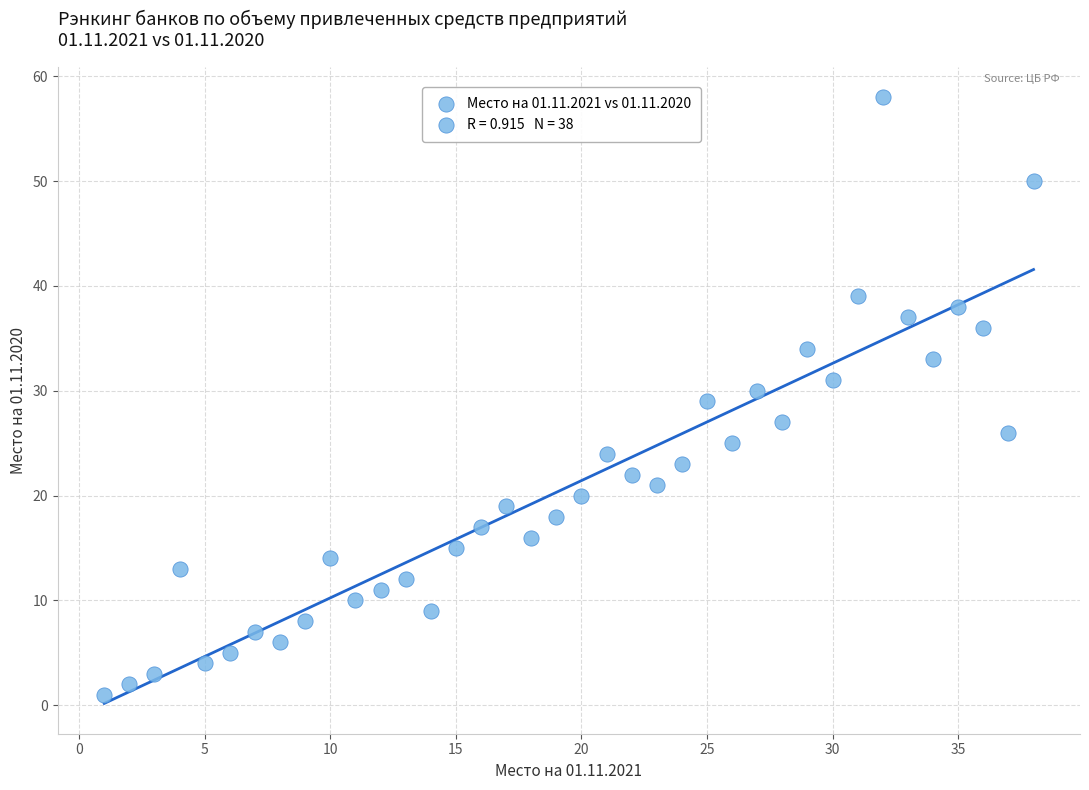

What is the range of X values (max minus min)?

37